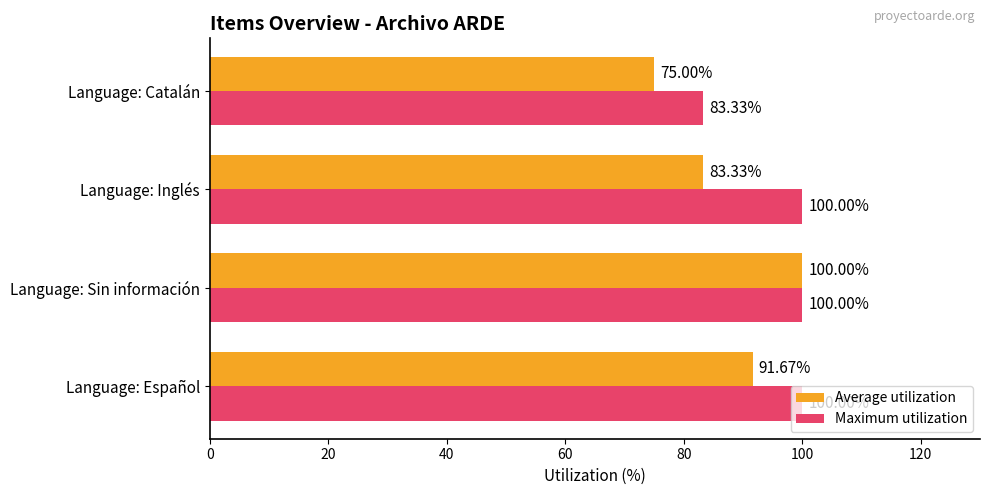

List the series in order of their overall mean, lowest first.

Average utilization, Maximum utilization